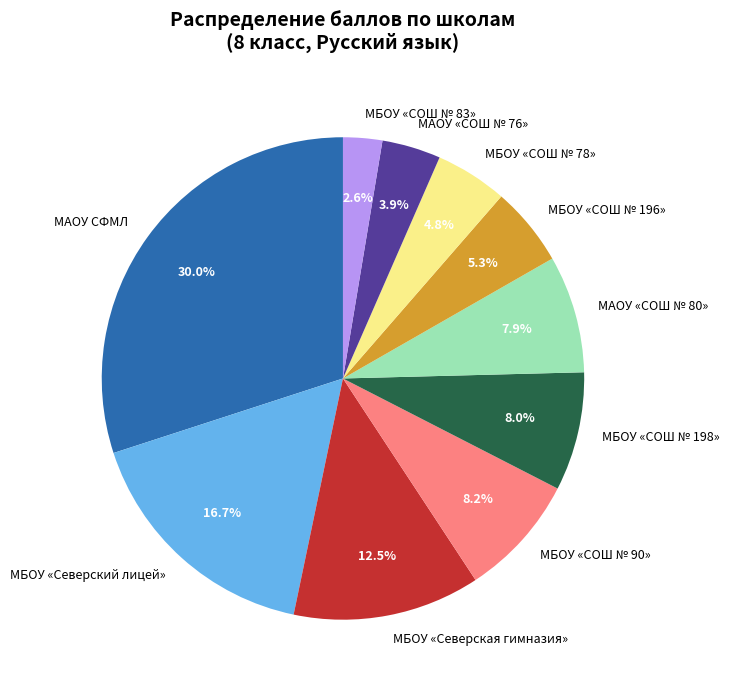

Is МБОУ «Северская гимназия» the majority of the pie?

No